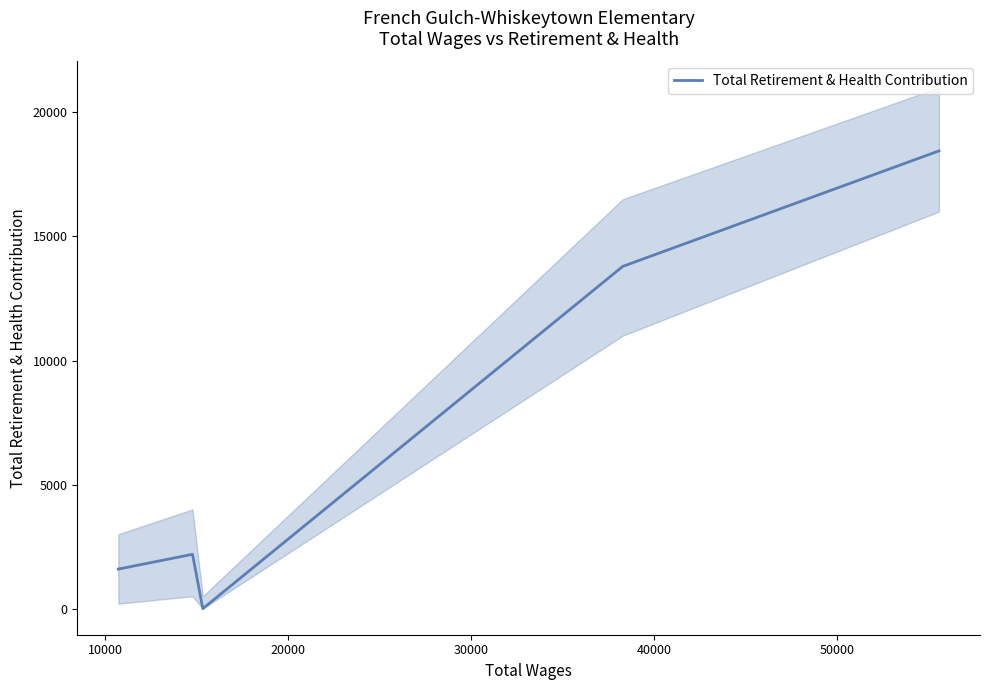

Is this an area chart (filled region under the line)?

No